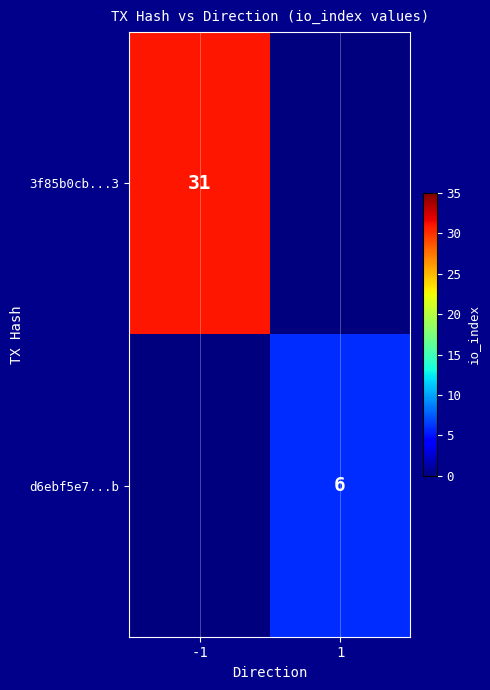

The d6ebf5e7...b series shows 6 at 1. True or false?

True